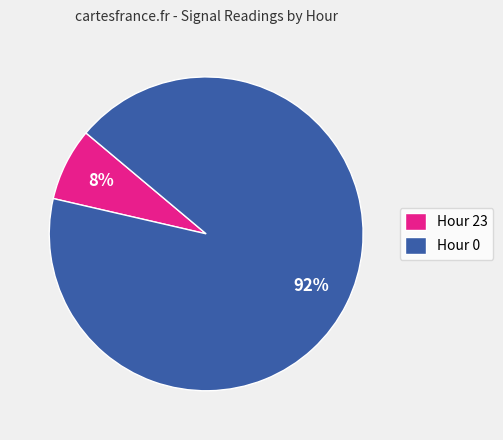

How many slices are in this pie chart?

2